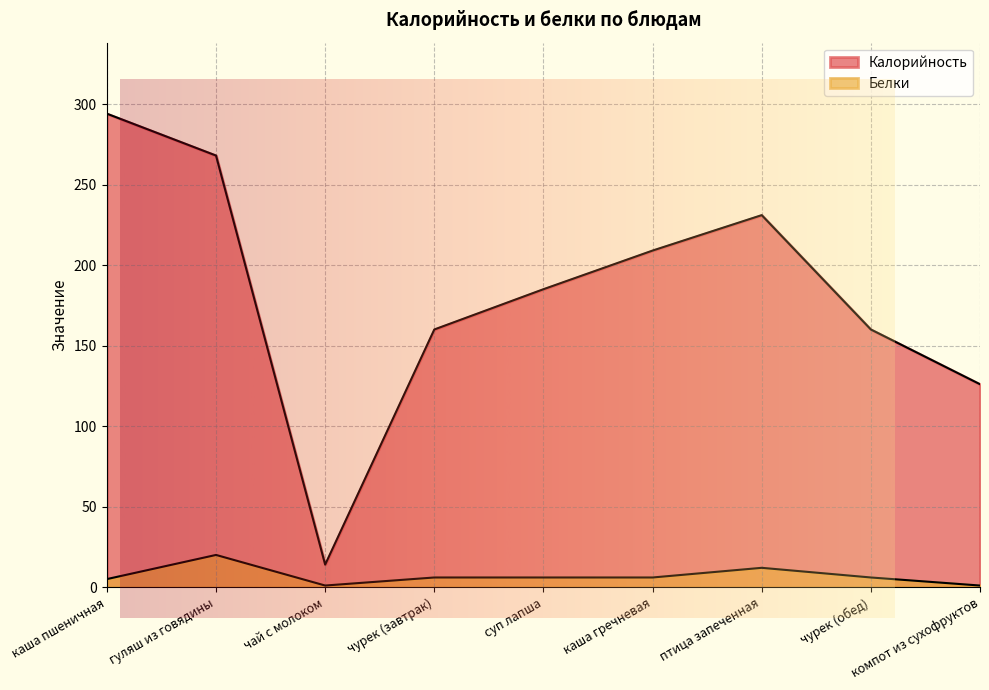

Between каша пшеничная and каша гречневая, which series saw the biggest shift?

Калорийность